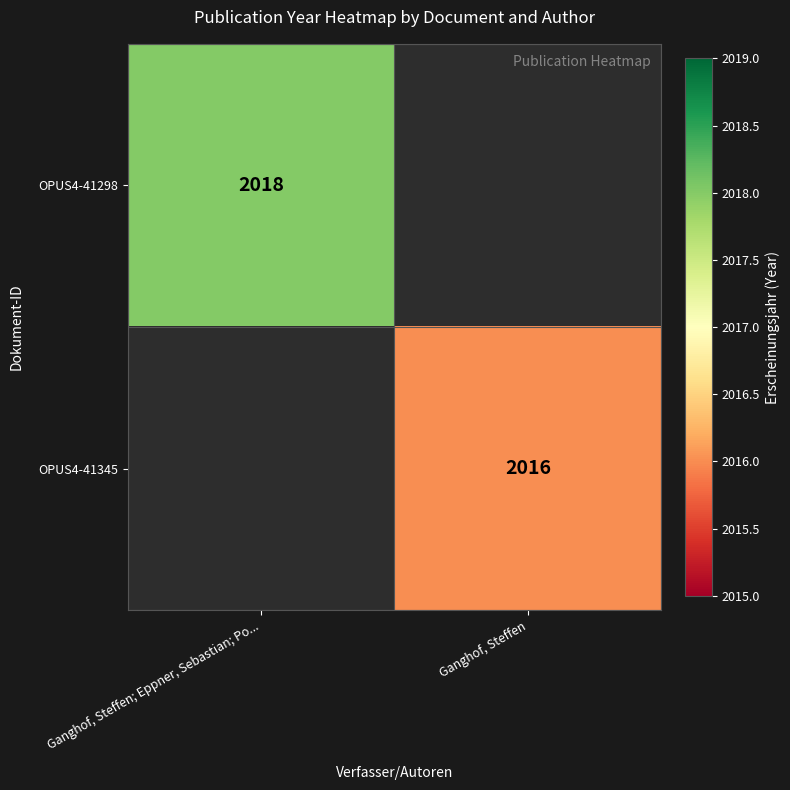

Is it true that OPUS4-41345 equals 2716.4 at Ganghof, Steffen?

False